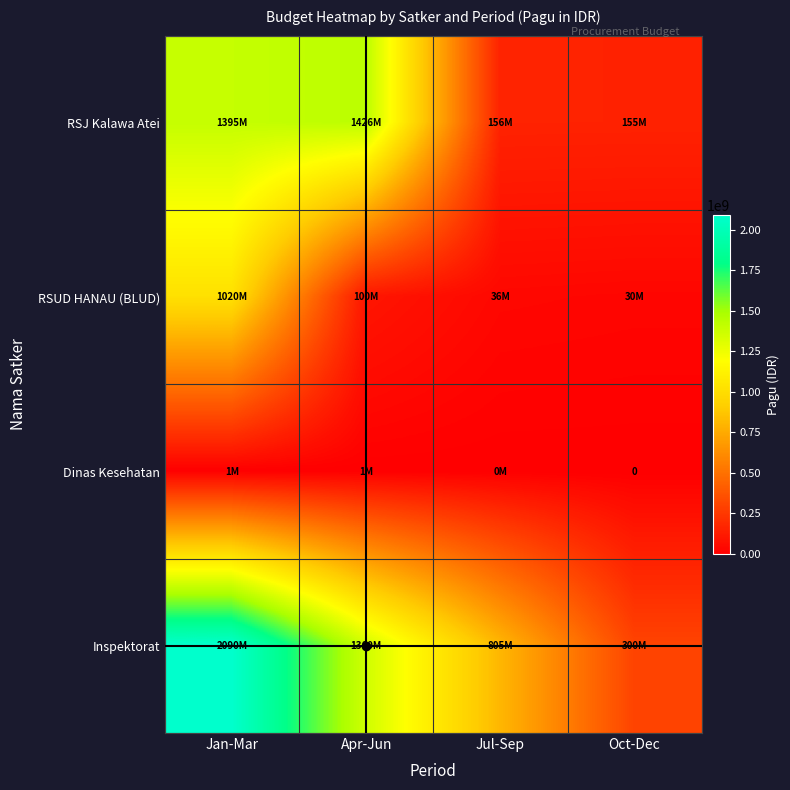

The Inspektorat series shows 1156547449 at Jul-Sep. True or false?

False